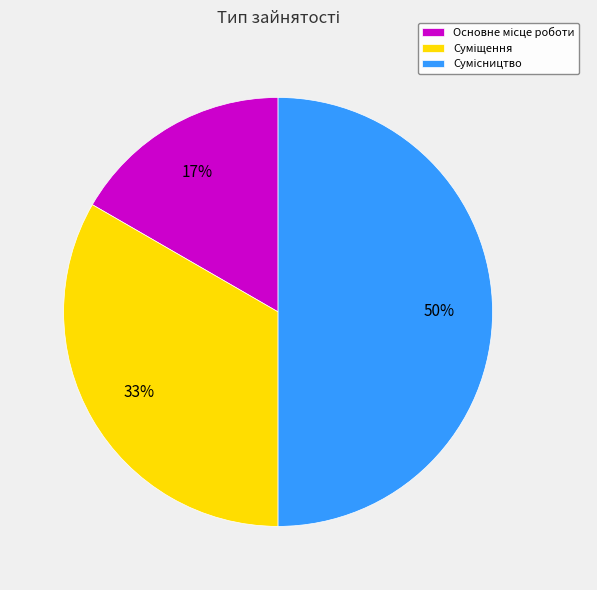

To the nearest percent, what is the average slice percentage?

33%